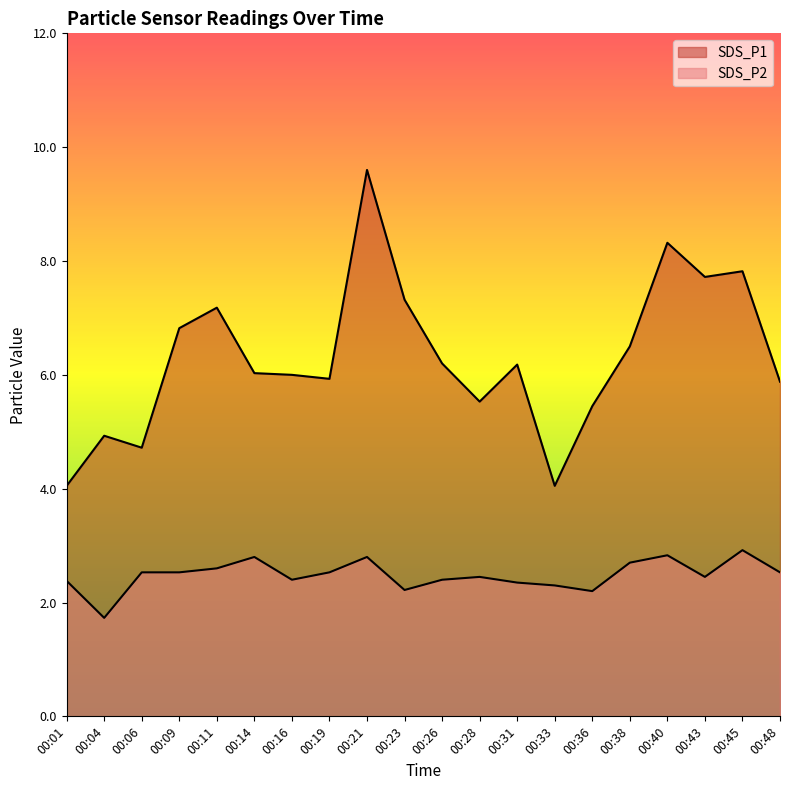

At which label does SDS_P1 first exceed 6?

00:09